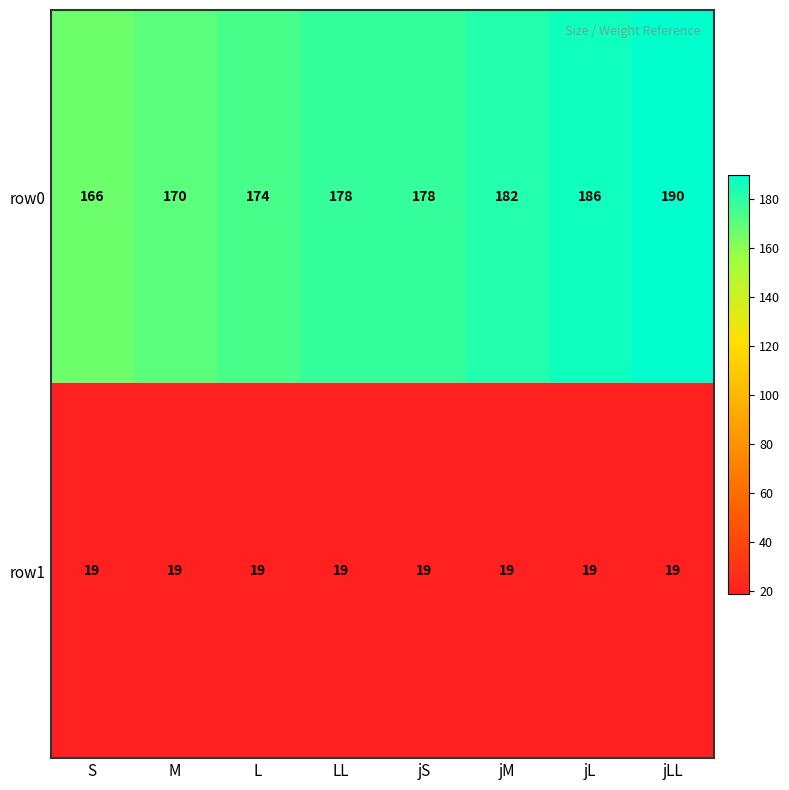

Which series has the largest range (max minus min)?

row0